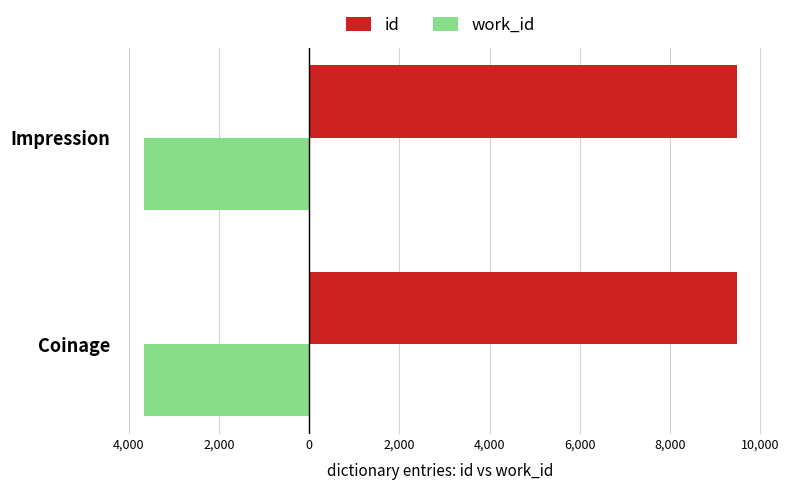

At how many categories does at least one series exceed 3086?

2